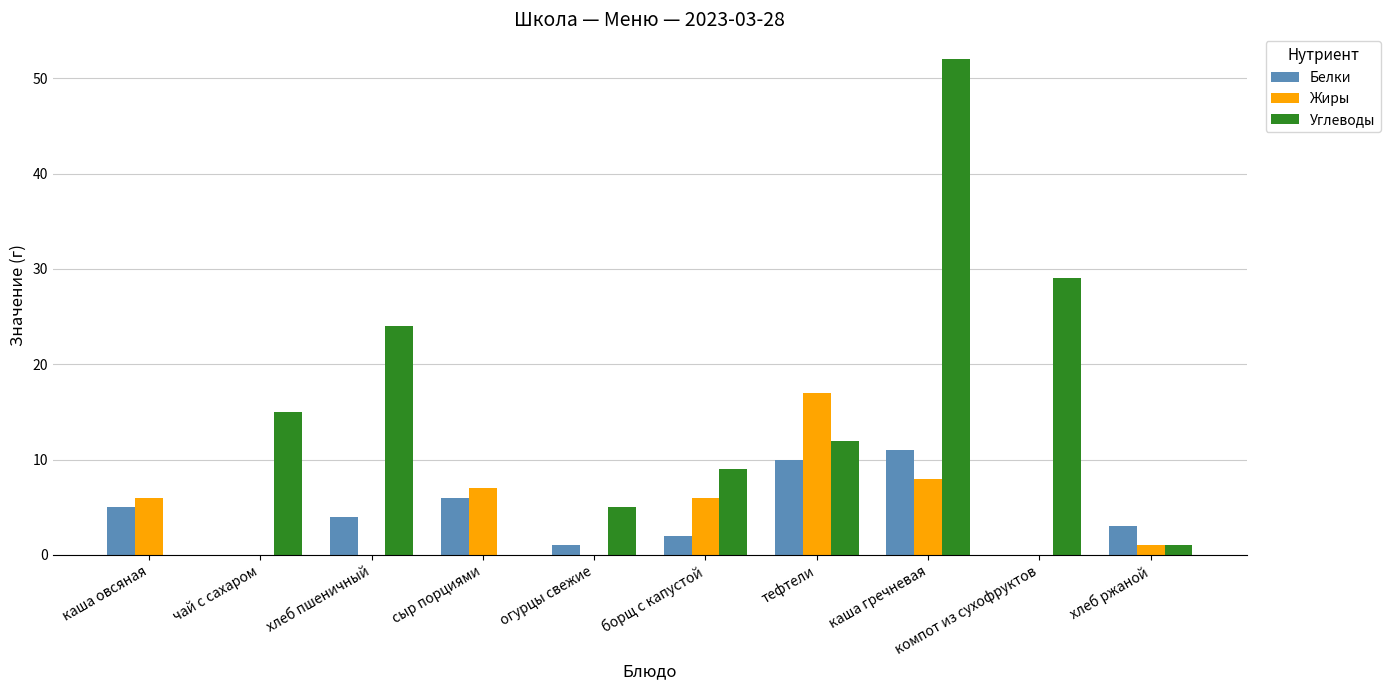

What is the sum of all Жиры values?

45